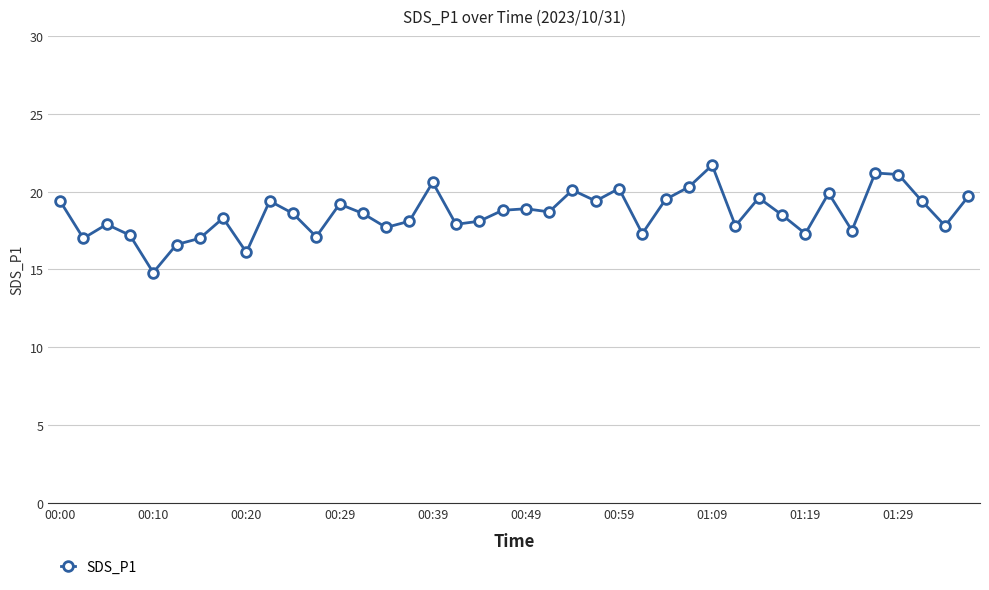

What is the minimum value shown in the chart?

14.8